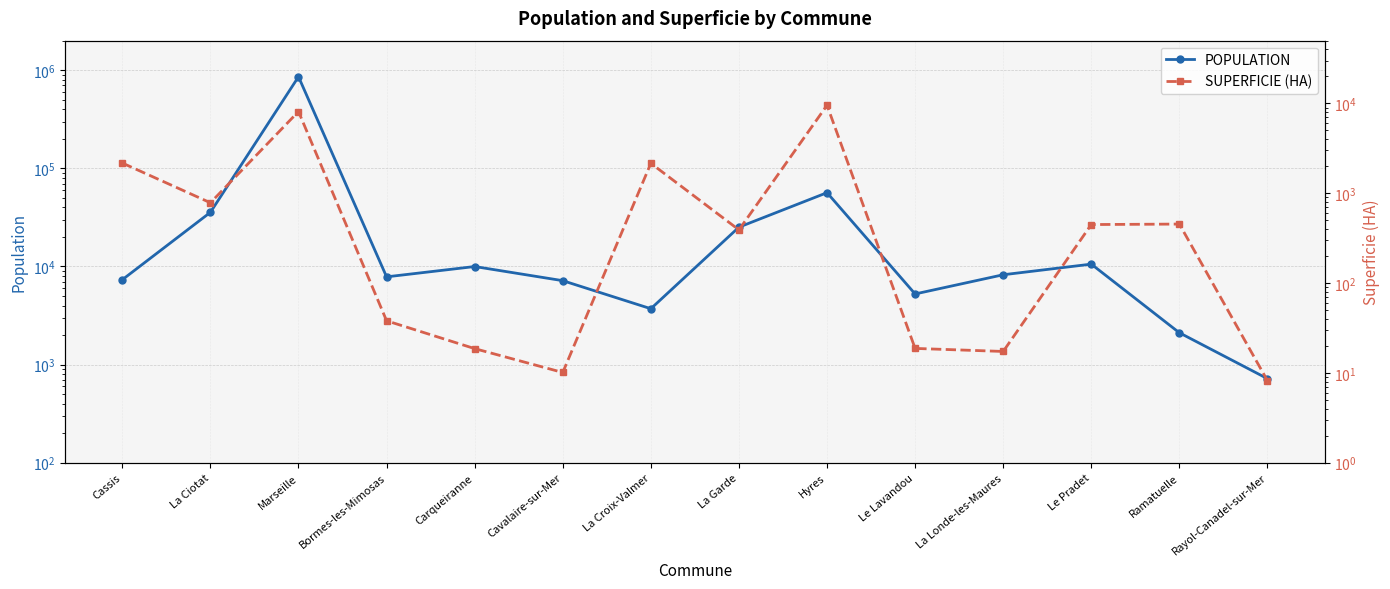

What is the approximate value of POPULATION at La Garde?

25145.0